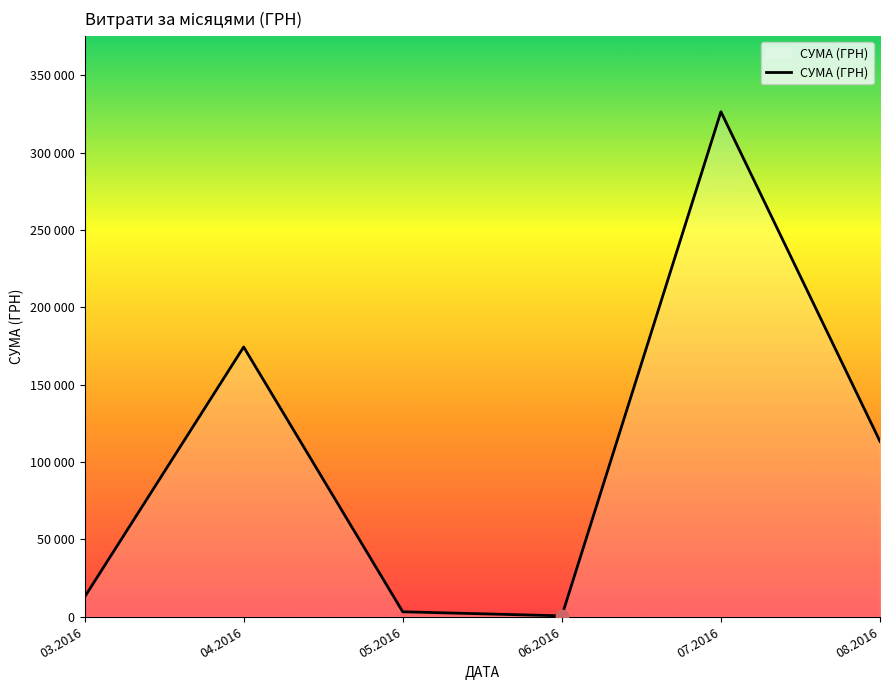

What is the change in value from 03.2016 to 05.2016?

-9521.5